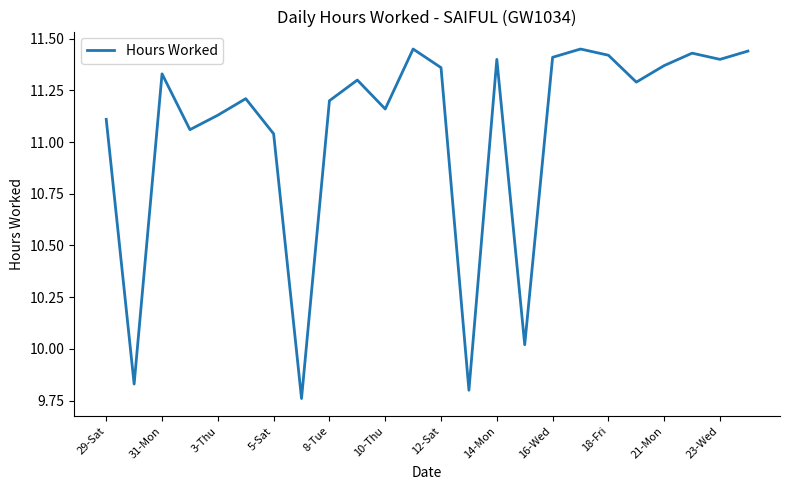

What is the difference between the maximum and minimum values?

1.7